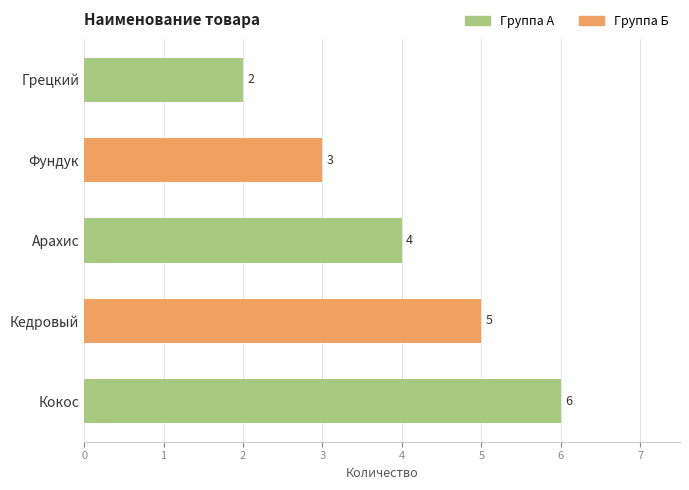

Are the bars horizontal?

Yes